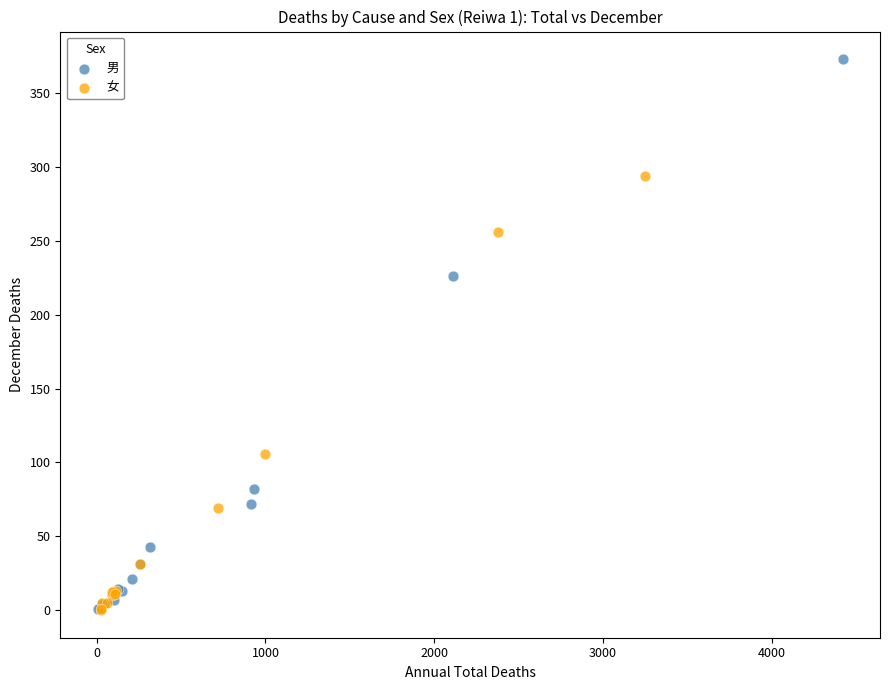

Which series contains the highest Y value?

男